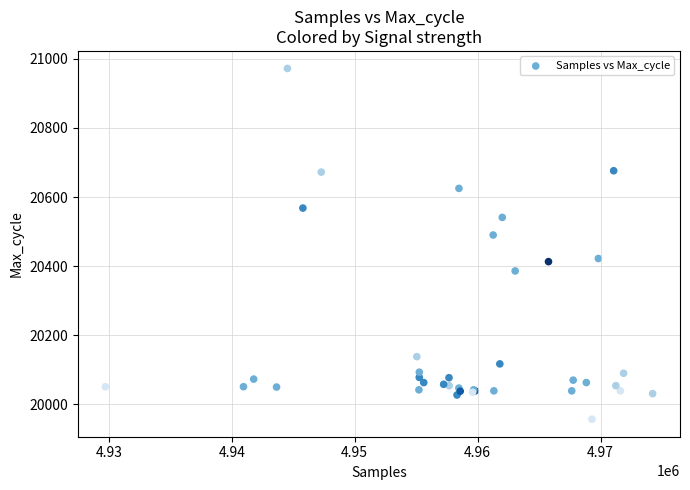

What Y value in the scatter plot is closest to 20464?

20490